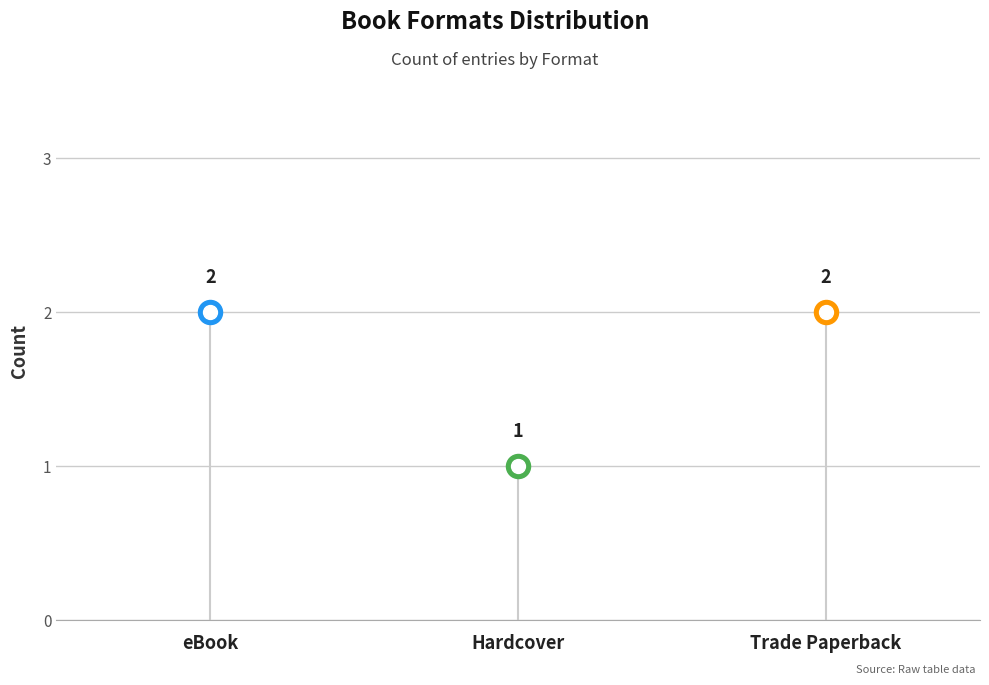

What is the ratio of the value at Trade Paperback to the value at eBook?

1.0